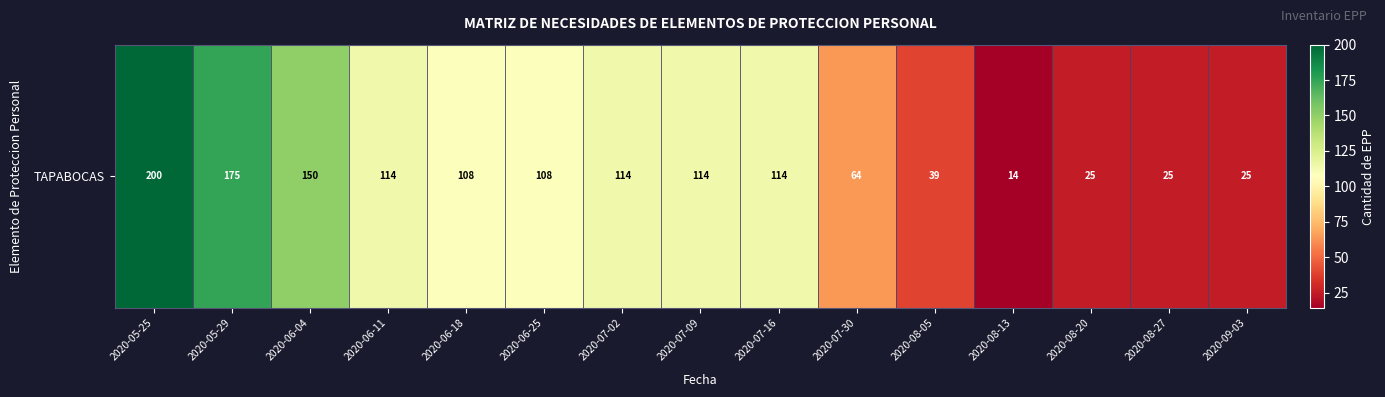

What is the difference between the second highest and second lowest values?

150